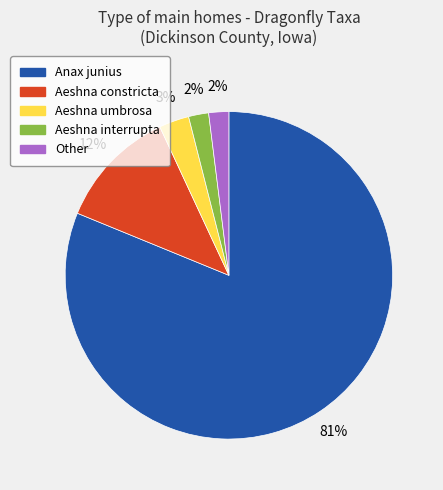

Count the number of slices in the pie.

5